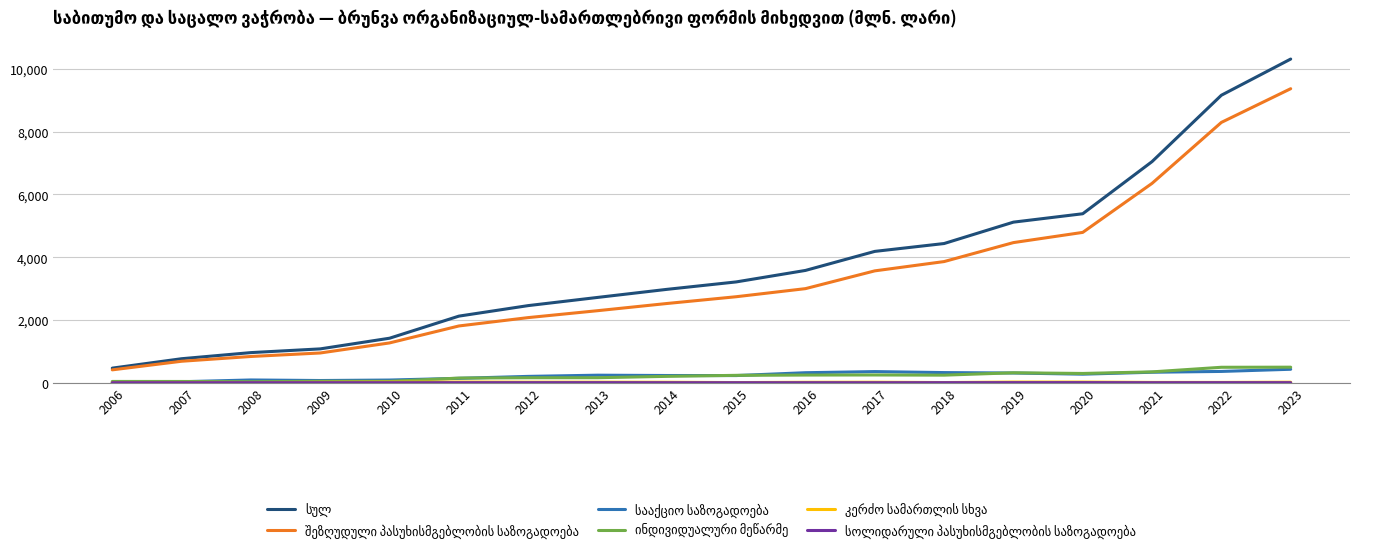

Is this an area chart (filled region under the line)?

No